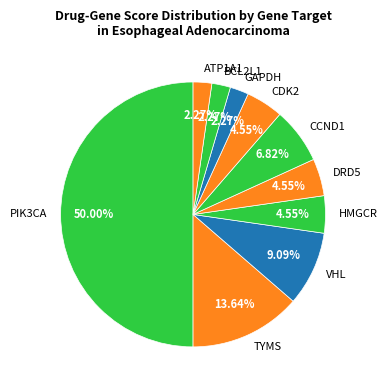

To the nearest percent, what is the difference between the ATP1A1 and DRD5 slice percentages?

2%